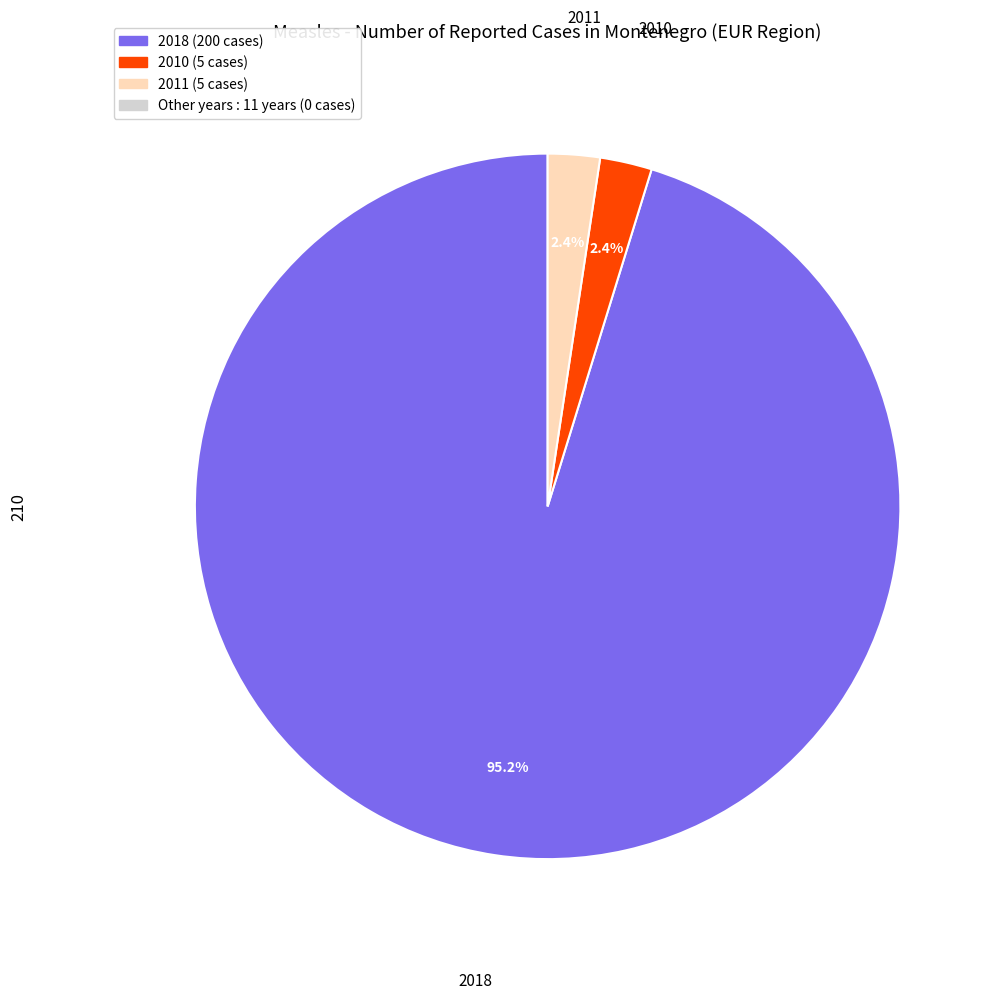

Is there any slice that represents more than half of the pie?

Yes